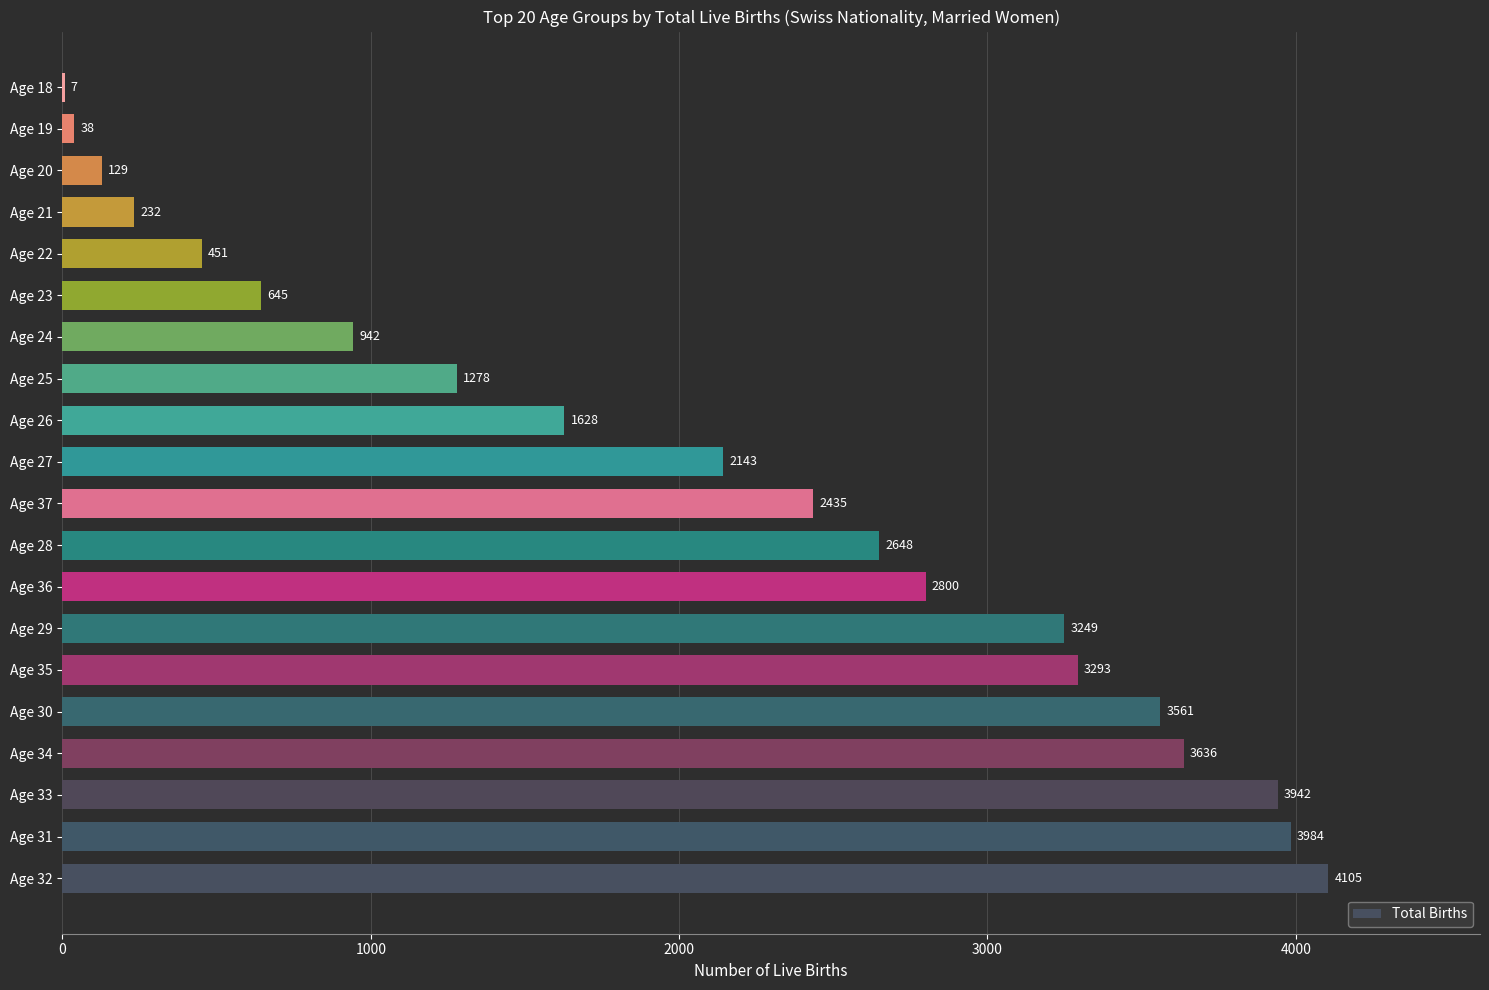

At which label is the value closest to 2056?

Age 27